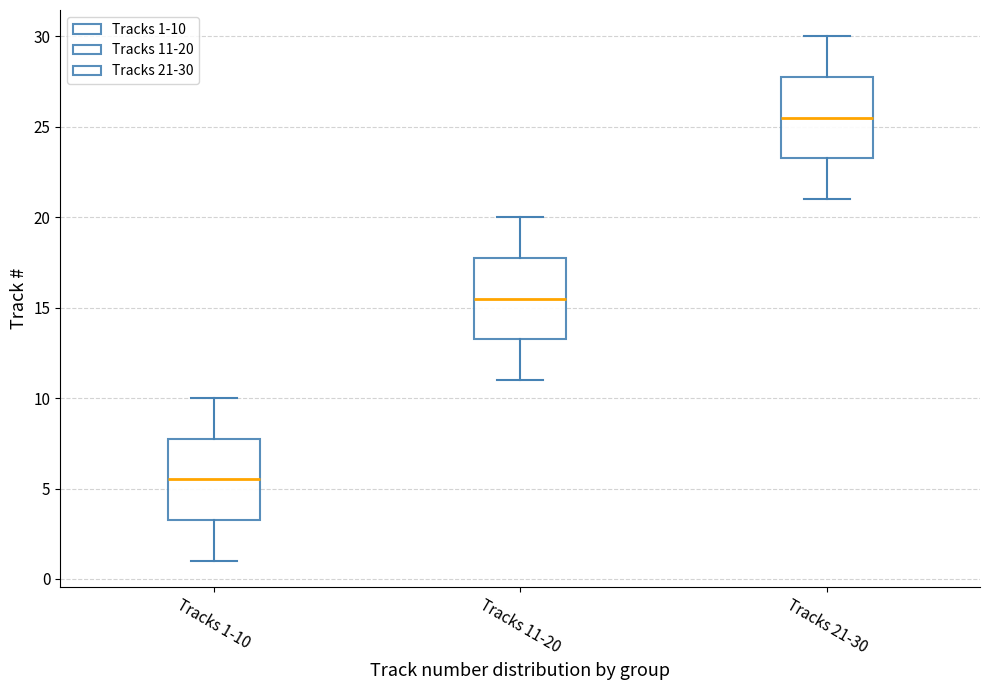

Which box has the highest median line?

Tracks 21-30